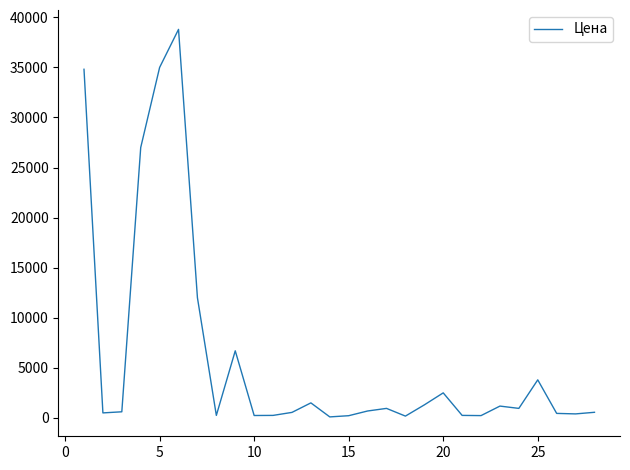

What is the difference between the maximum and minimum values?

38700